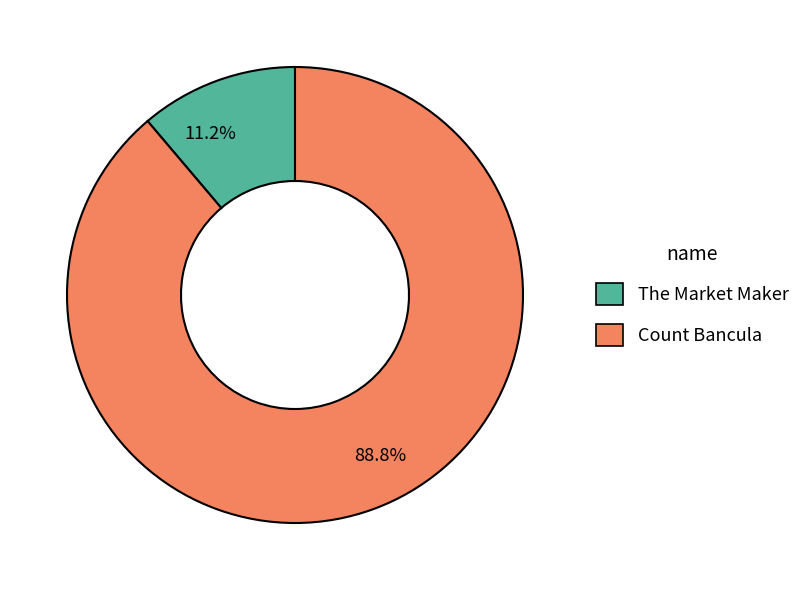

Does The Market Maker account for over 50% of the chart?

No